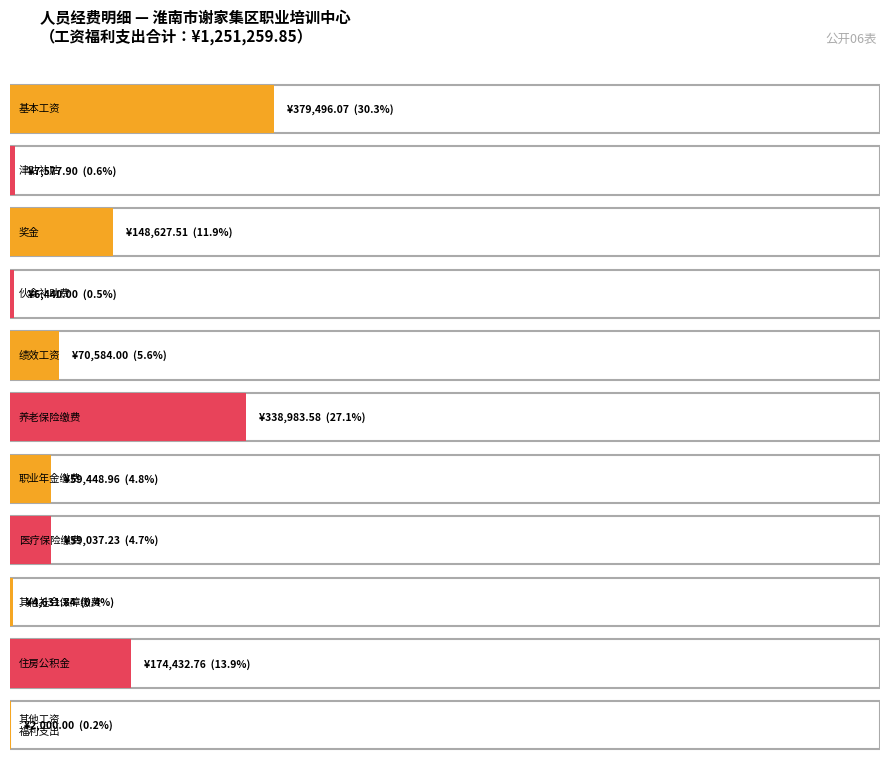

The chart shows a value of 174432.8 at 住房公积金. True or false?

True